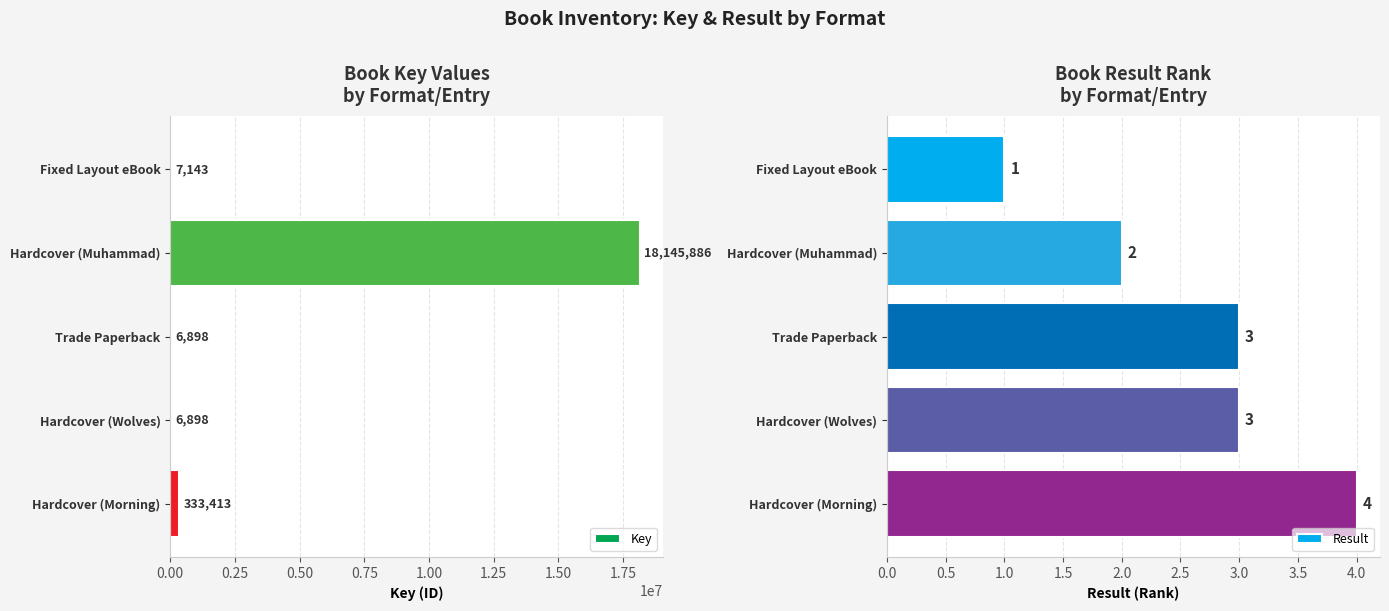

How many categories are shown in the chart?

5